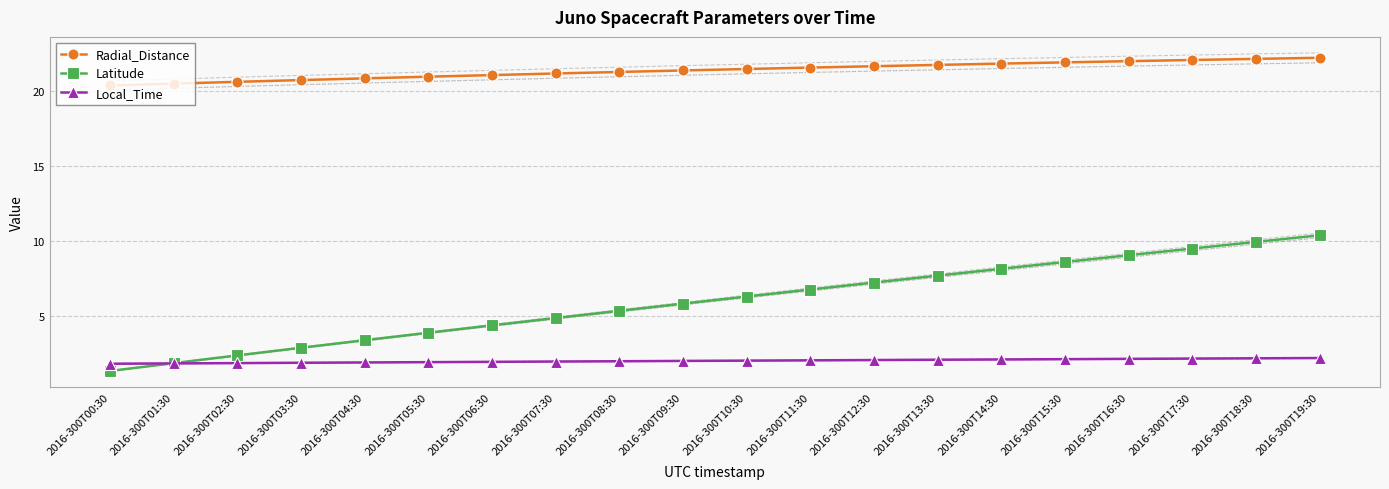

What is the difference between the second highest and minimum values in the Radial_Distance series?

1.8